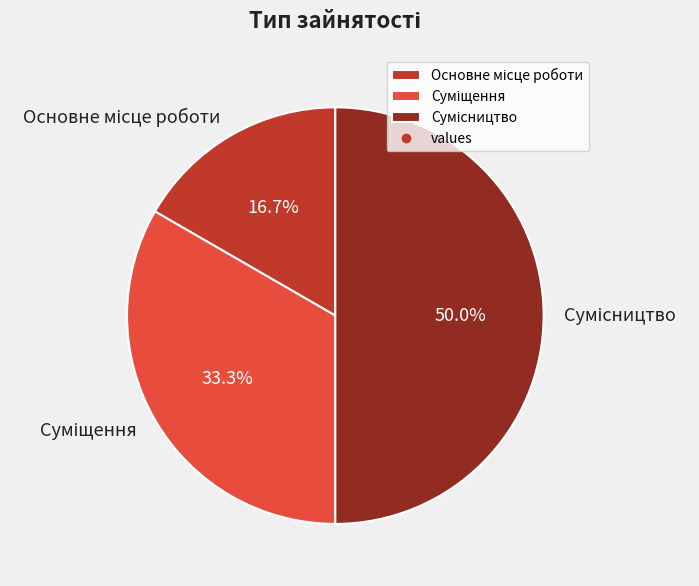

How many slices are in this pie chart?

3